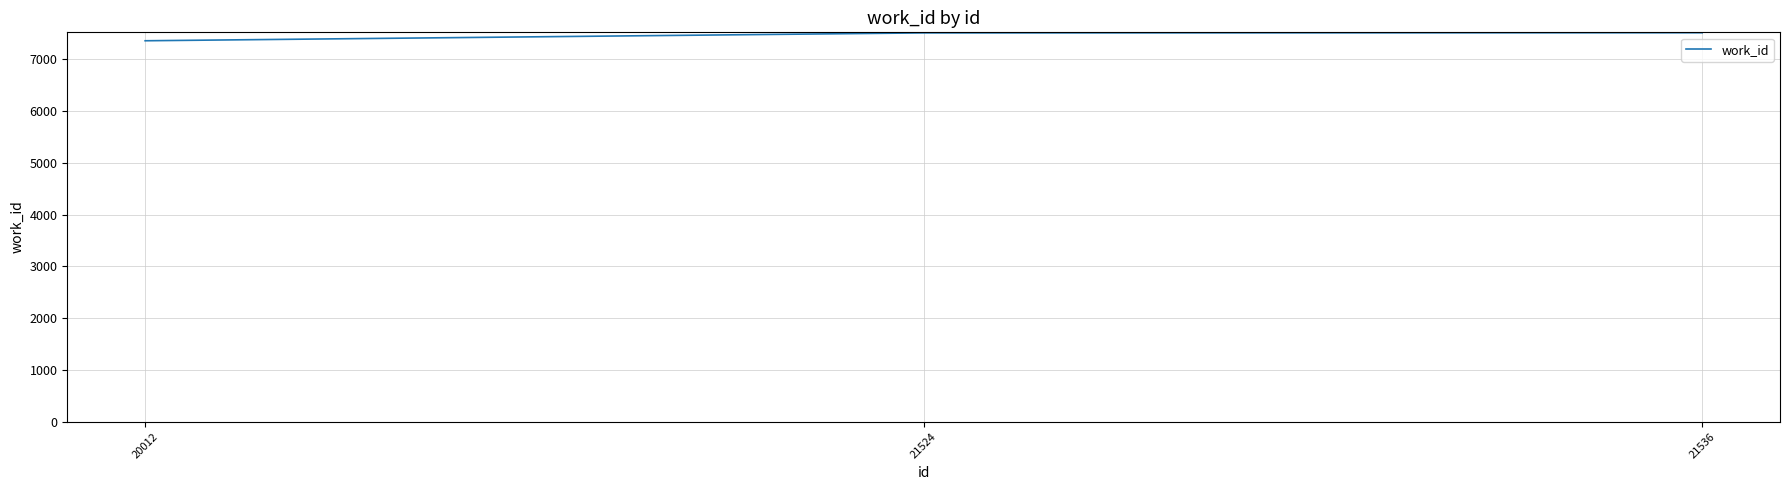

Approximately how many times larger is the value at 20012 compared to 21536?

1.0